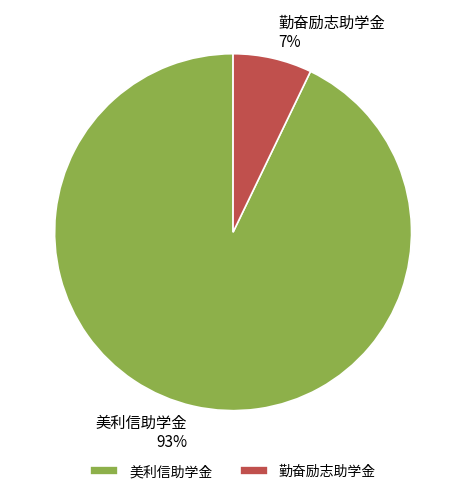

Does any single category account for the majority?

Yes